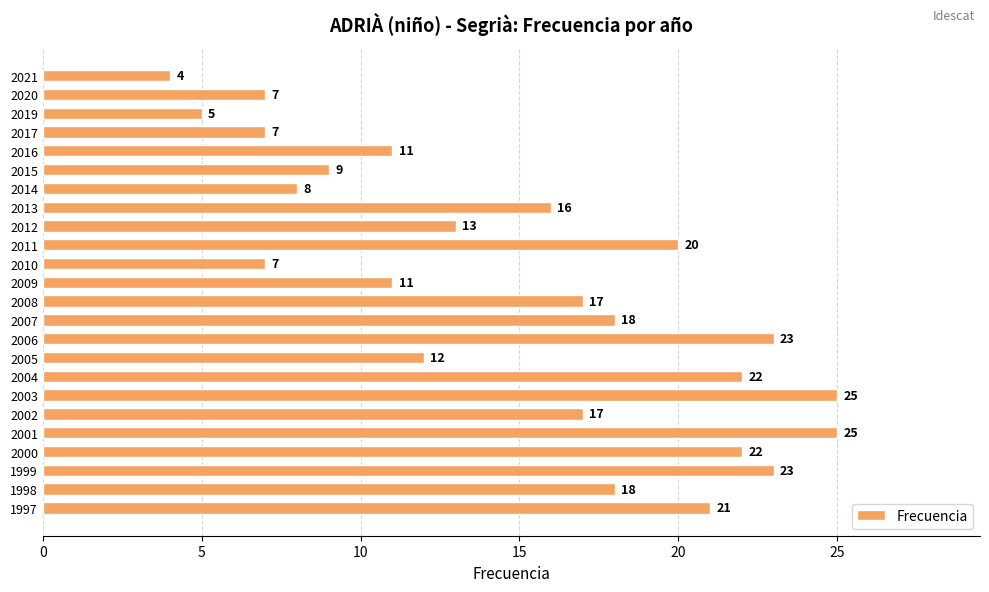

What is the minimum value shown in the chart?

4